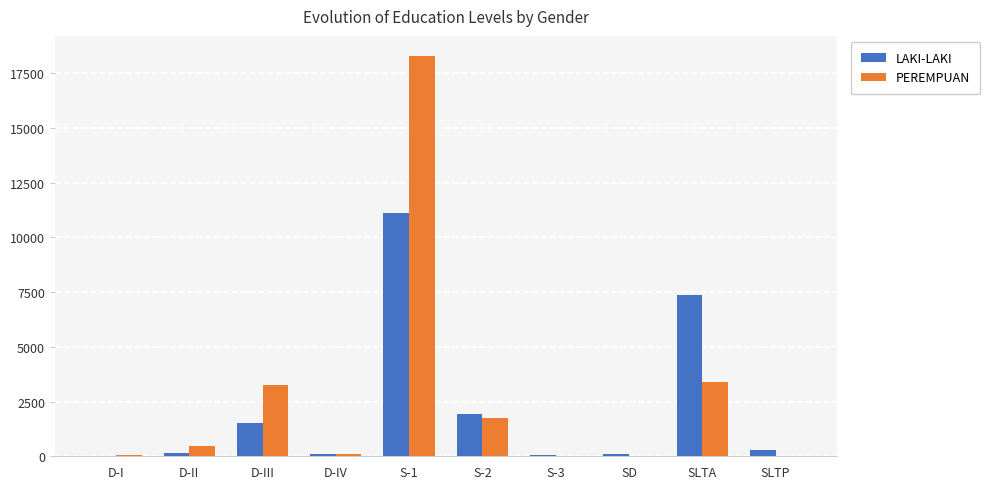

Is it true that LAKI-LAKI equals 7362 at SLTA?

True